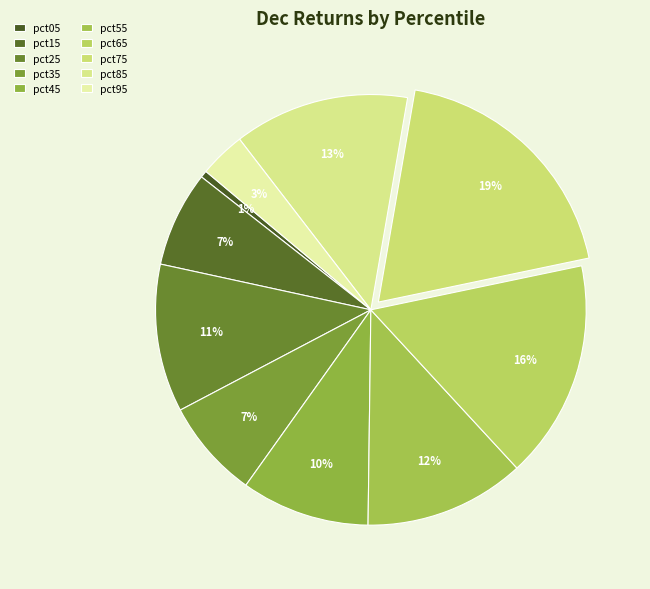

Which slice is the largest?

pct75